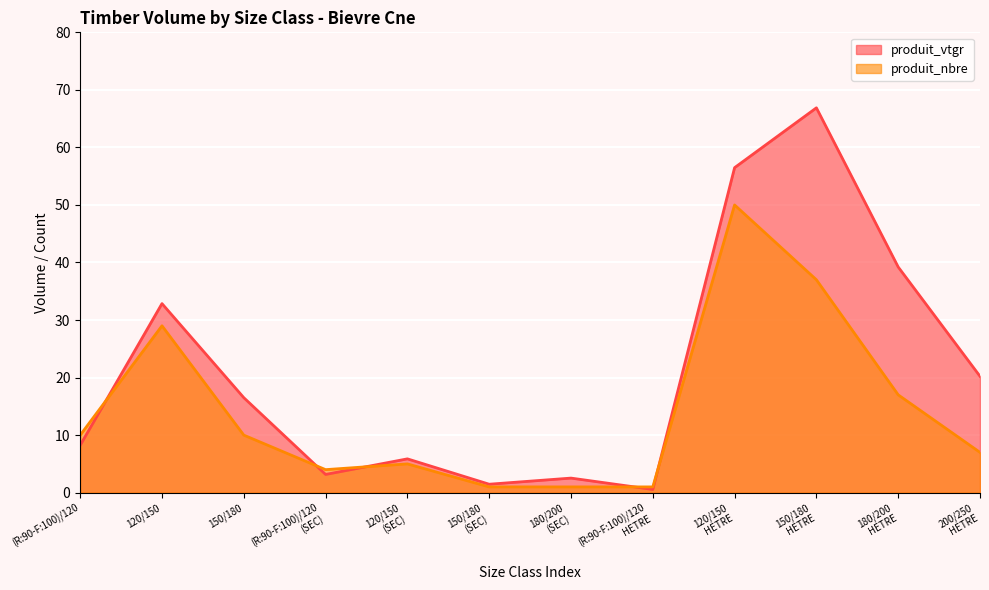

Rank the series by their maximum value, from highest to lowest.

produit_vtgr, produit_nbre